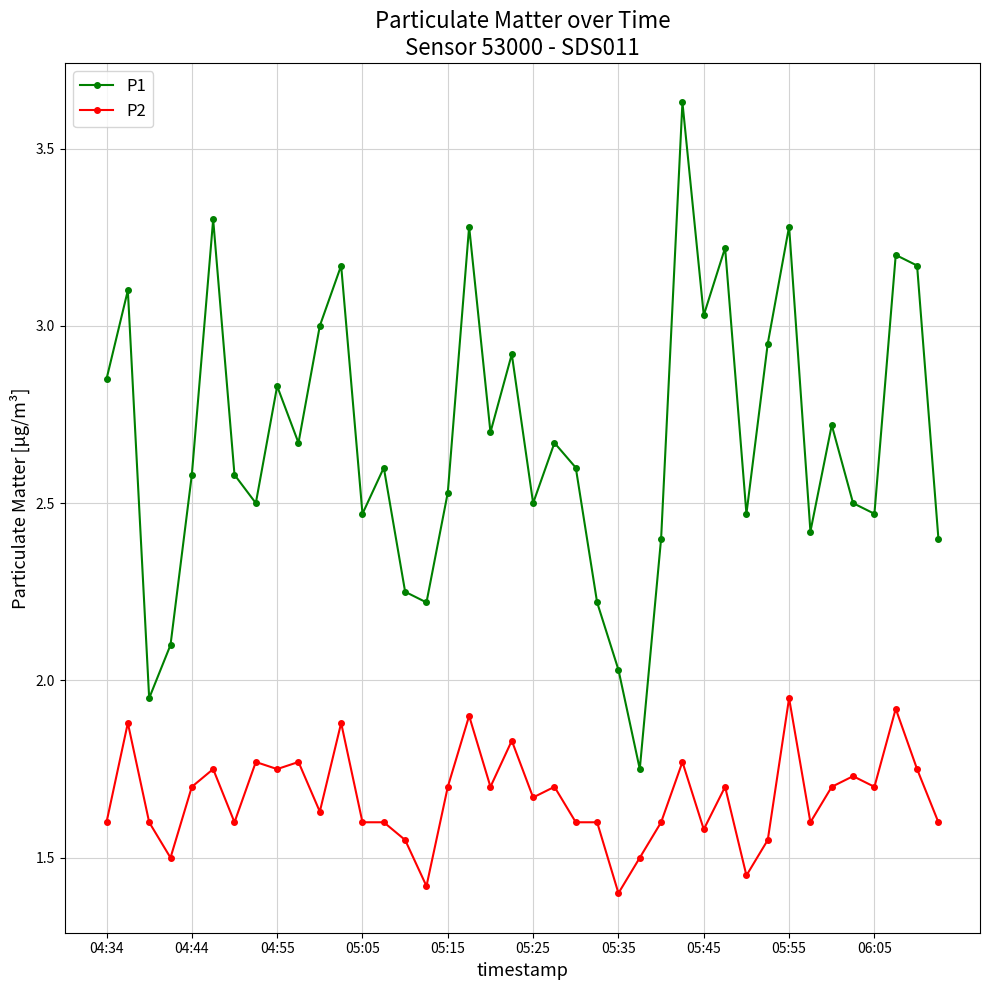

True or false: P1 and P2 cross at least once.

False